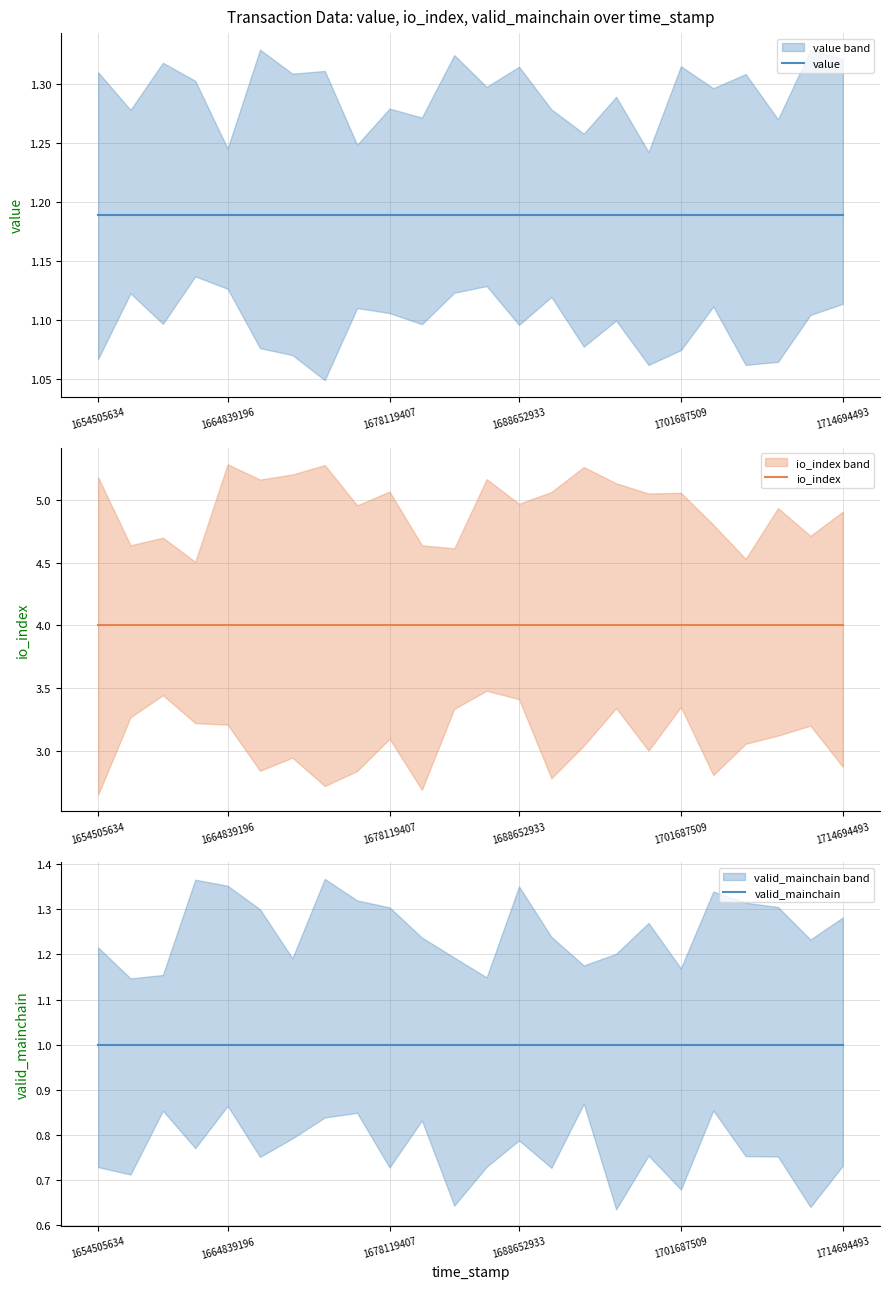

What is the average value of the valid_mainchain series?

1.0